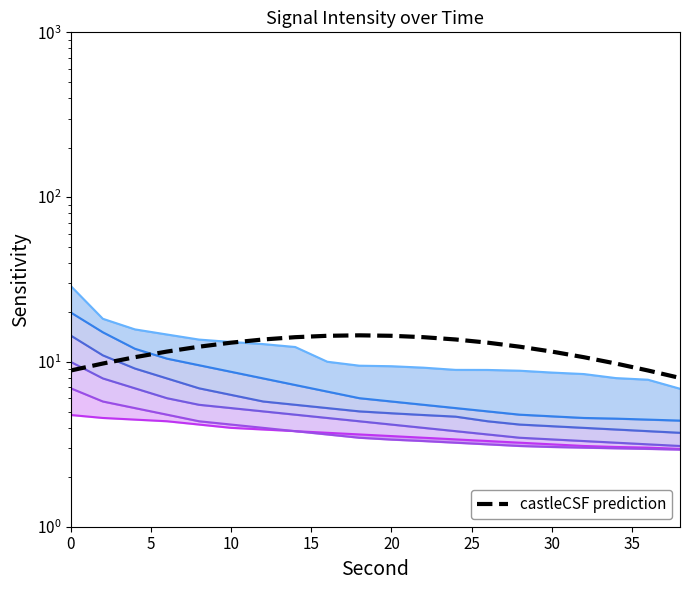

What is the sum of all p20_intensity values?

77.3